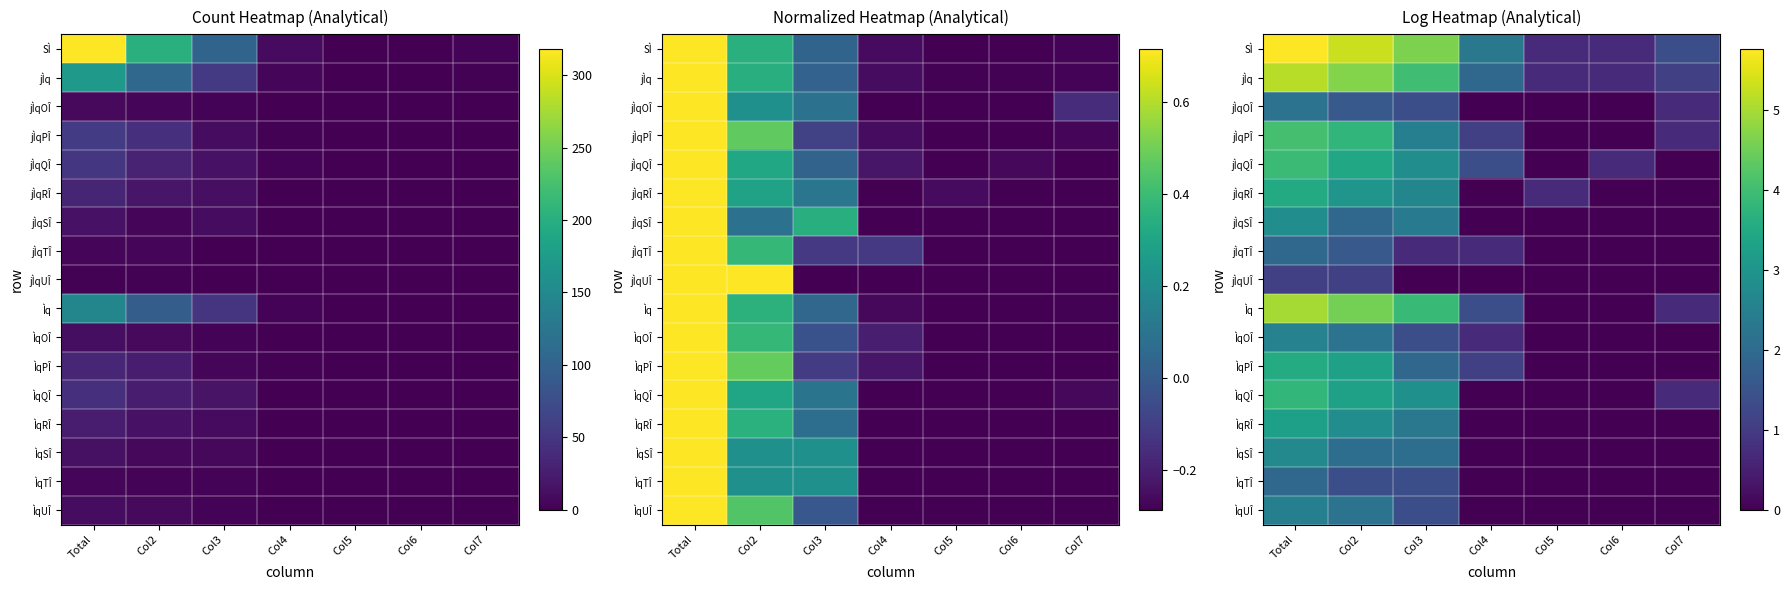

What is the difference between the maximum and minimum values in the ÌqSÎ series?

2.7